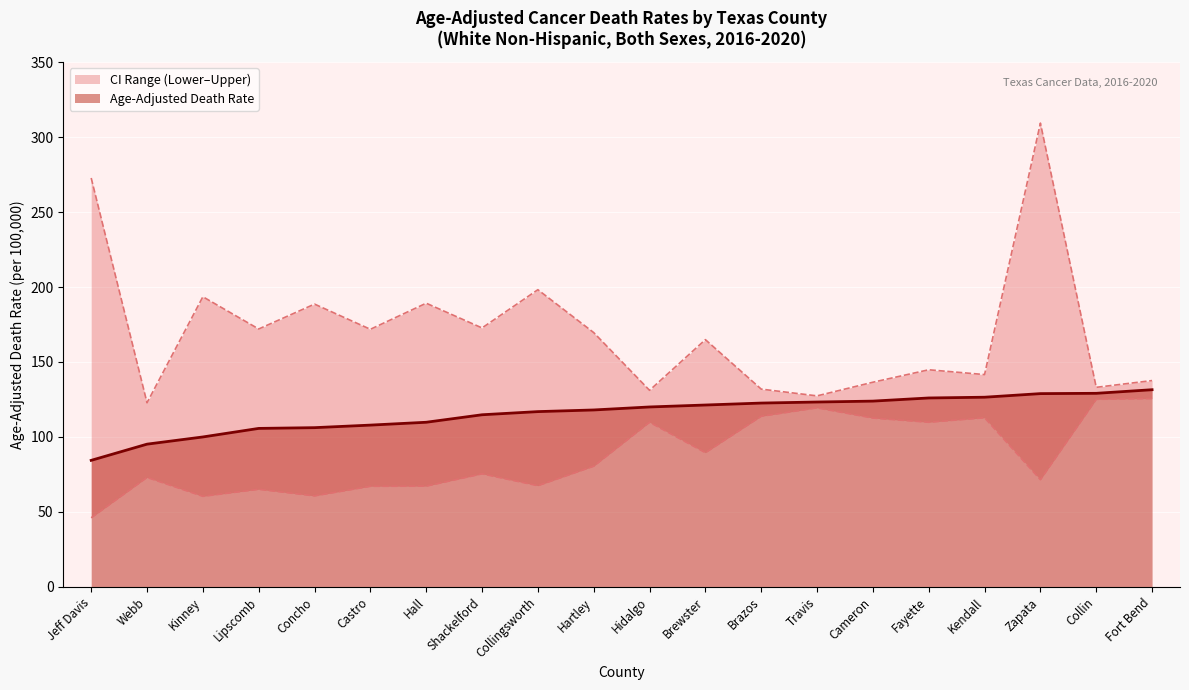

True or false: Upper CI (Rate) and Age-Adjusted Death Rate intersect in this chart.

False